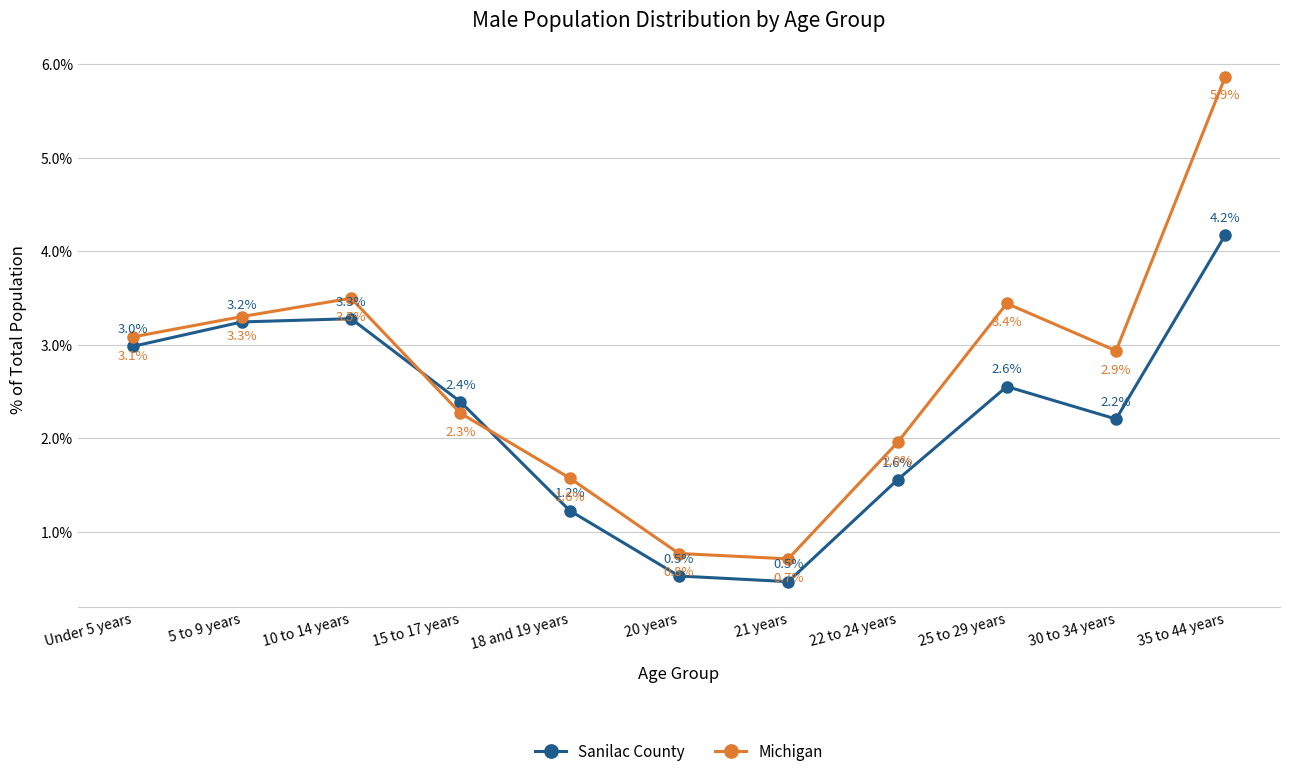

What is the spread (max minus min) of values at 30 to 34 years?

0.7